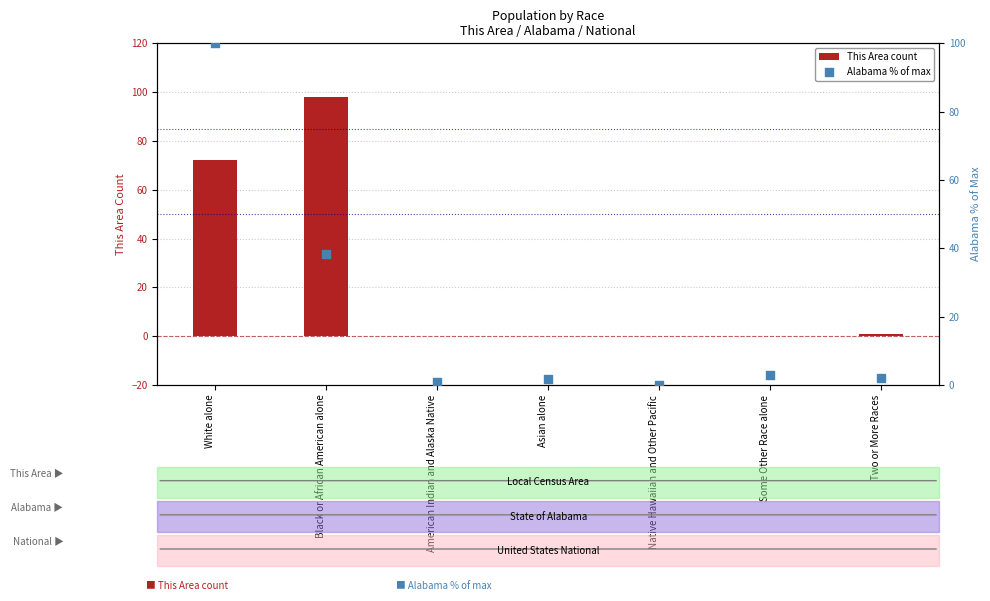

What is the total value across all series at Asian alone?

1.6